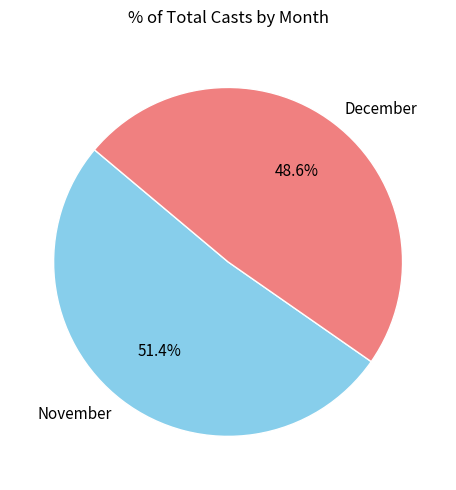

Is there a majority slice in this chart?

Yes